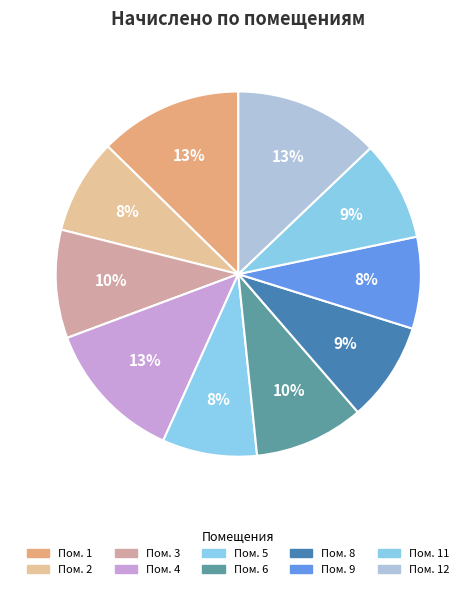

What is the largest slice in the pie chart?

12